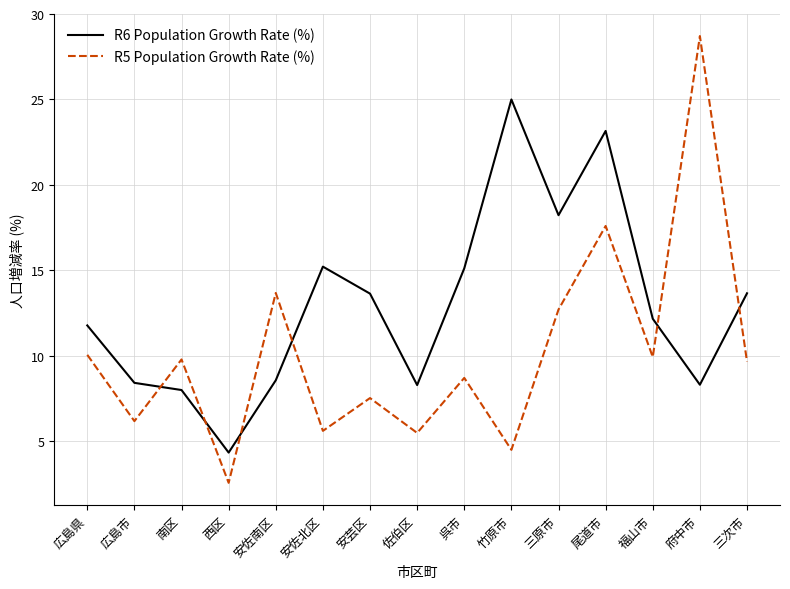

What is the total value across all series at 佐伯区?

13.8